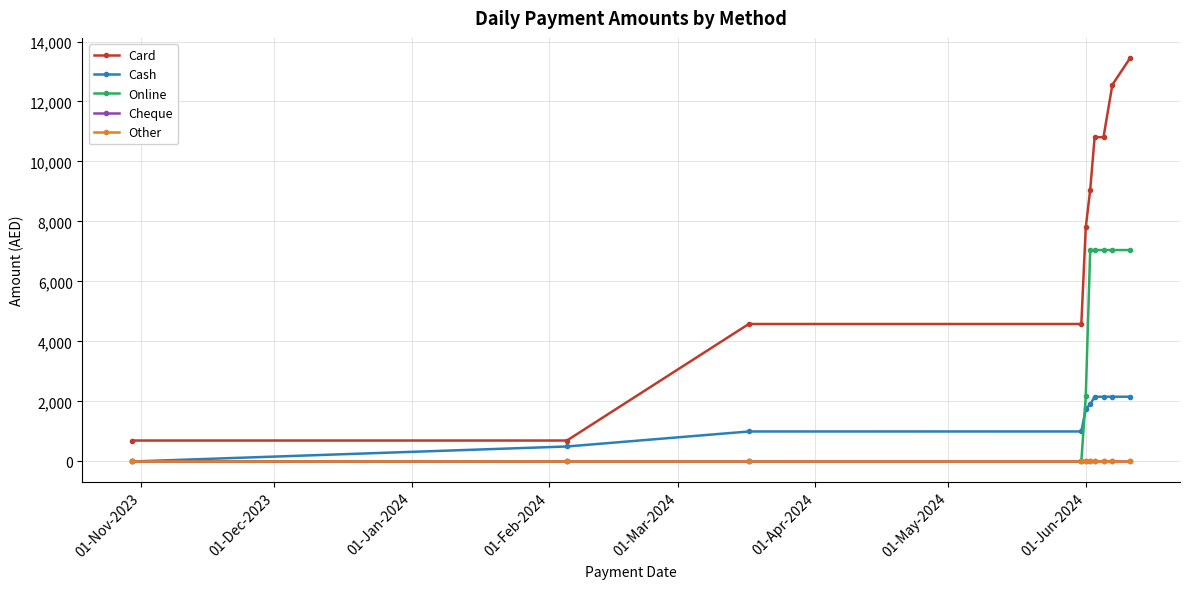

Reading right to left, list all the values displayed in this chart.

Card: 13448	12560	10810	10810	9055	7807	4583	4583	699	699
Cash: 2159	2159	2158	2157	1904	1752	1001	1000	500	0
Online: 7048	7048	7048	7048	7048	2173	0	0	0	0
Cheque: 0	0	0	0	0	0	0	0	0	0
Other: 0	0	0	0	0	0	0	0	0	0